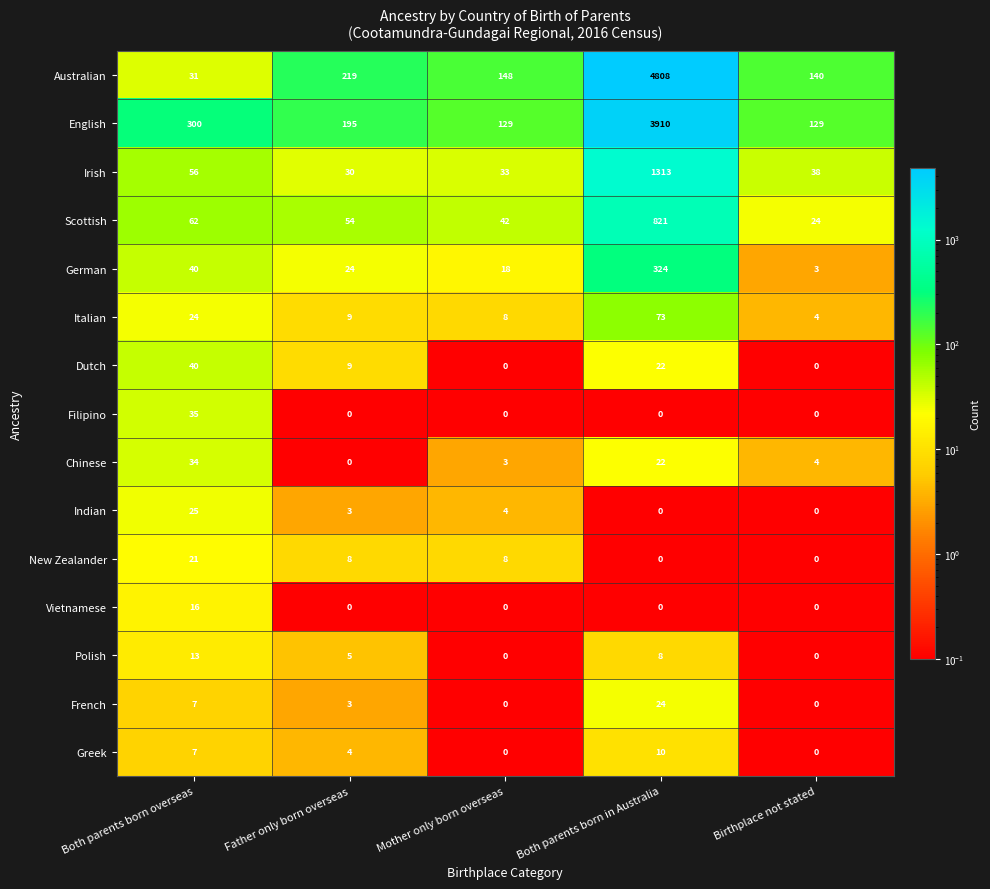

At how many categories does at least one series exceed 4080?

1